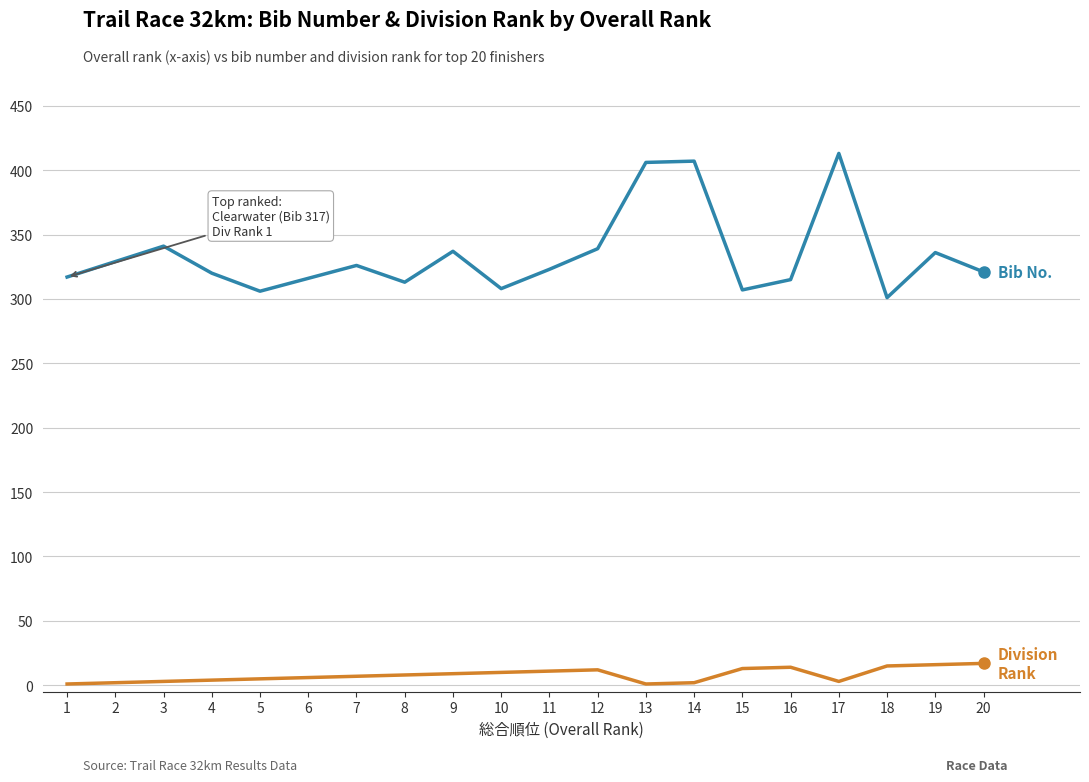

What is the greatest value displayed?

413